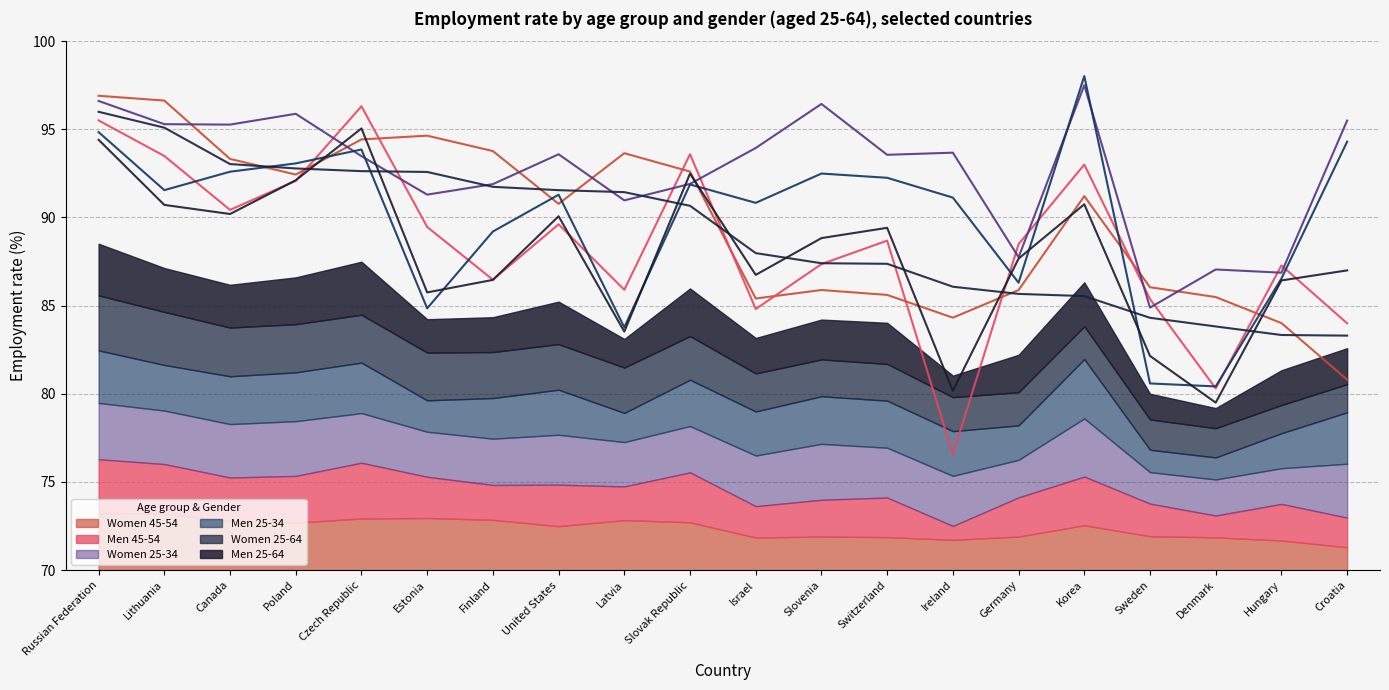

What value does the Women 25-64 series have at United States?

91.6